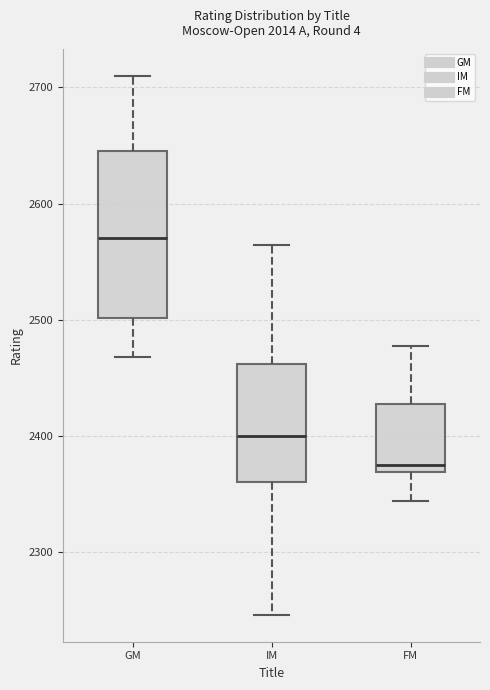

Which box's median line is the lowest?

FM